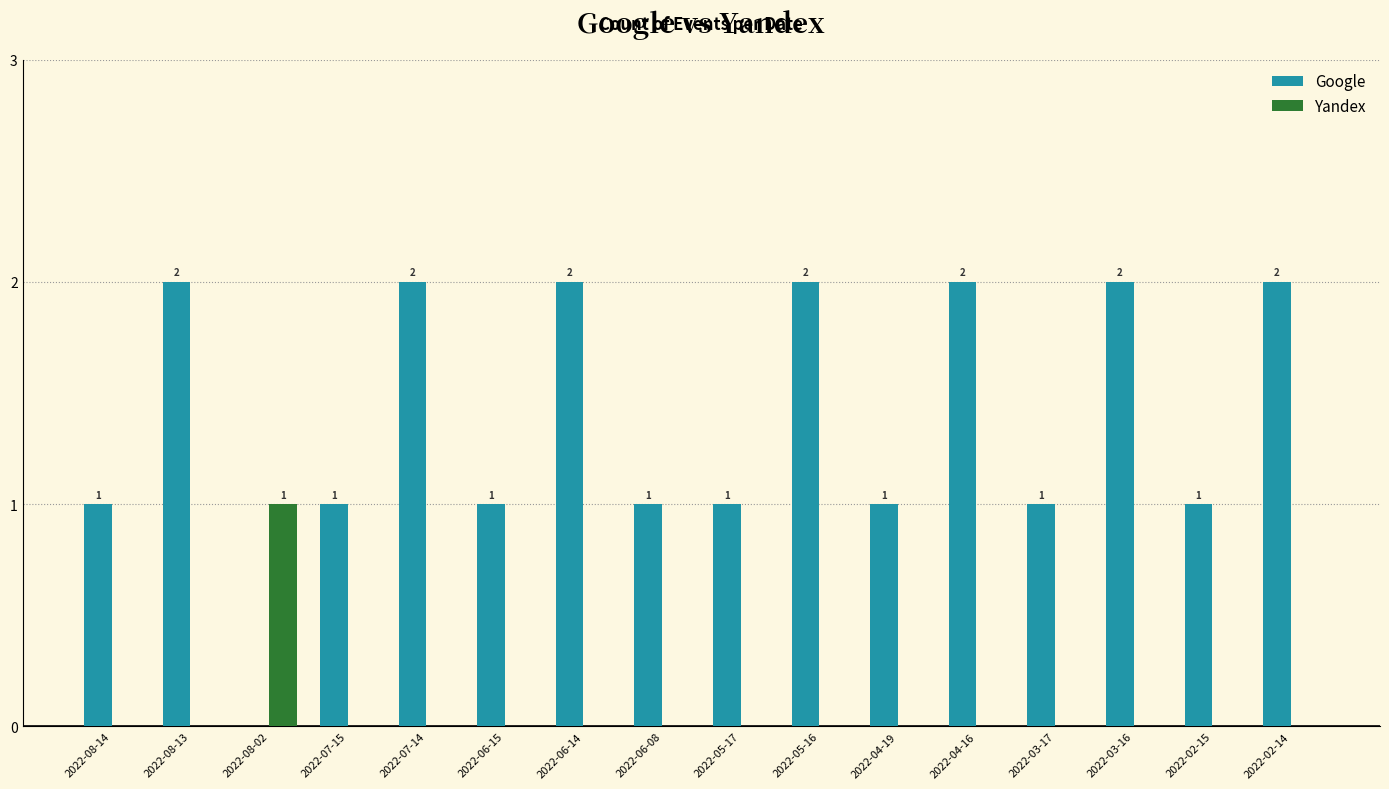

What is the approximate value of Google at 2022-02-14?

2